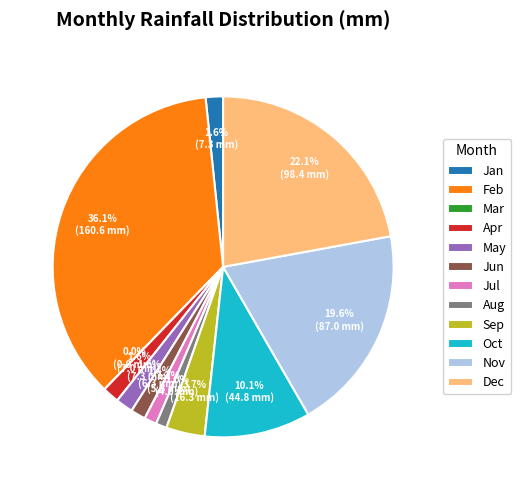

To the nearest percent, what is the difference between the largest and smallest slice percentages?

36%